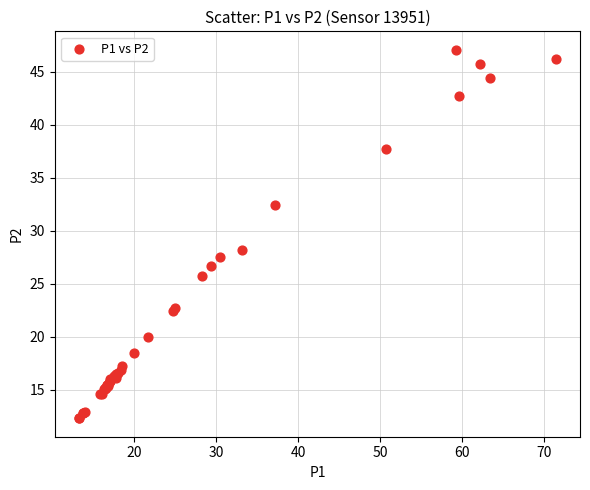

What Y value in the scatter plot is closest to 29?

28.2